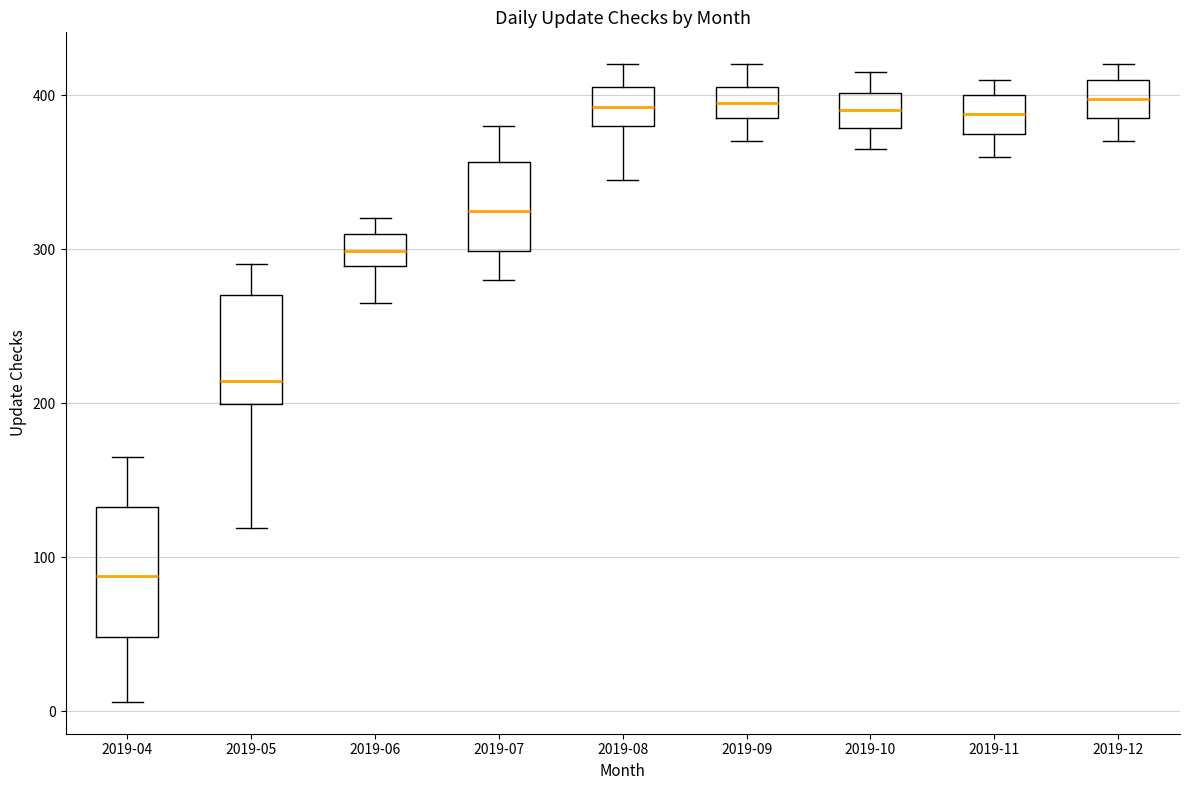

Reading left to right, transcribe this box plot: for each box, give where its median line is, the range the box spans, and where its two whiskers end, as read against the y-axis. The values are not printed on the chart, so give them approximately, as read against the axis.

2019-04: median 90, box 50 to 130, whiskers 10 to 170
2019-05: median 210, box 200 to 270, whiskers 120 to 290
2019-06: median 300, box 290 to 310, whiskers 270 to 320
2019-07: median 330, box 300 to 360, whiskers 280 to 380
2019-08: median 390, box 380 to 410, whiskers 350 to 420
2019-09: median 400, box 390 to 410, whiskers 370 to 420
2019-10: median 390, box 380 to 400, whiskers 370 to 420
2019-11: median 390, box 380 to 400, whiskers 360 to 410
2019-12: median 400, box 390 to 410, whiskers 370 to 420